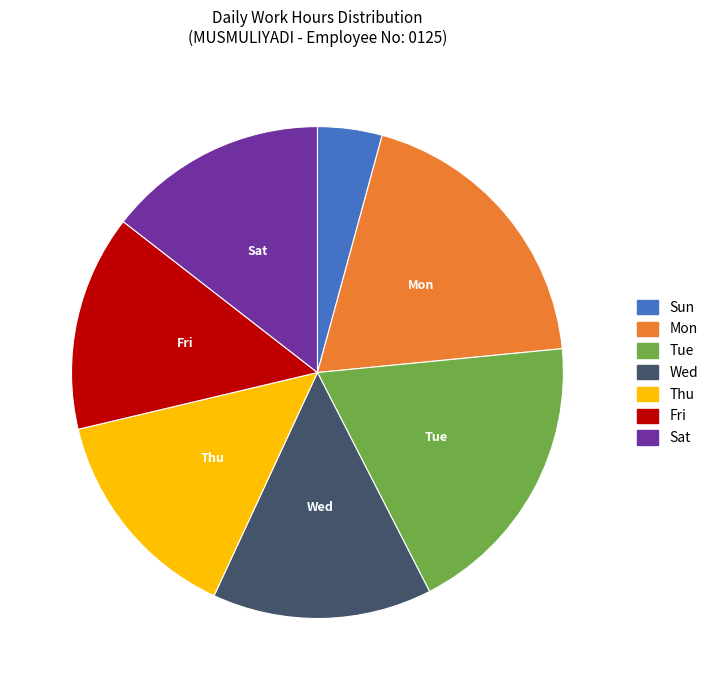

Is there any slice that represents more than half of the pie?

No